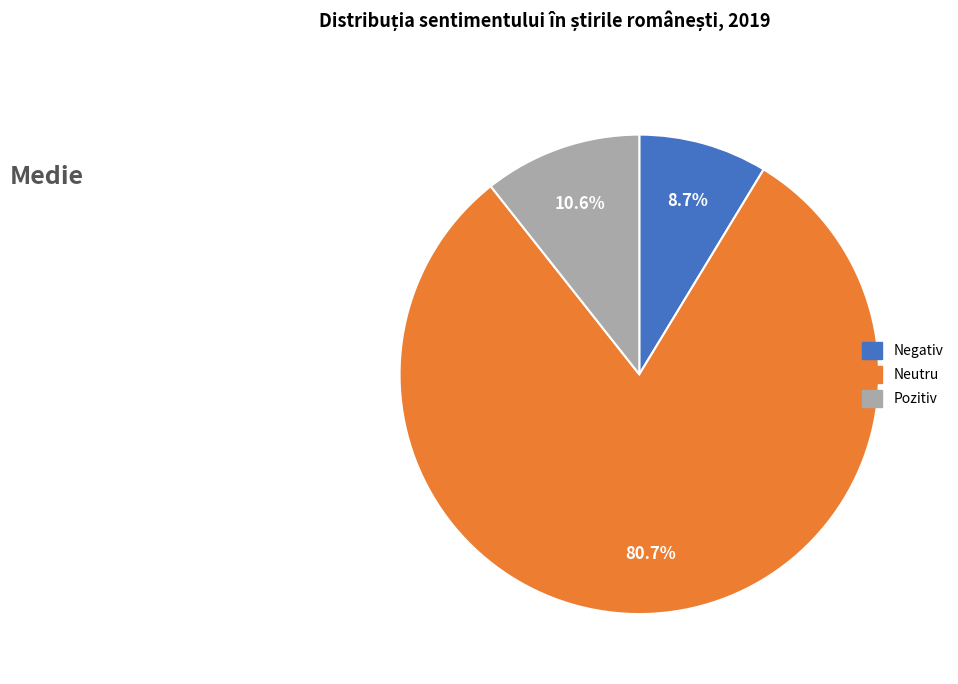

To the nearest percent, what is the average slice percentage?

33%